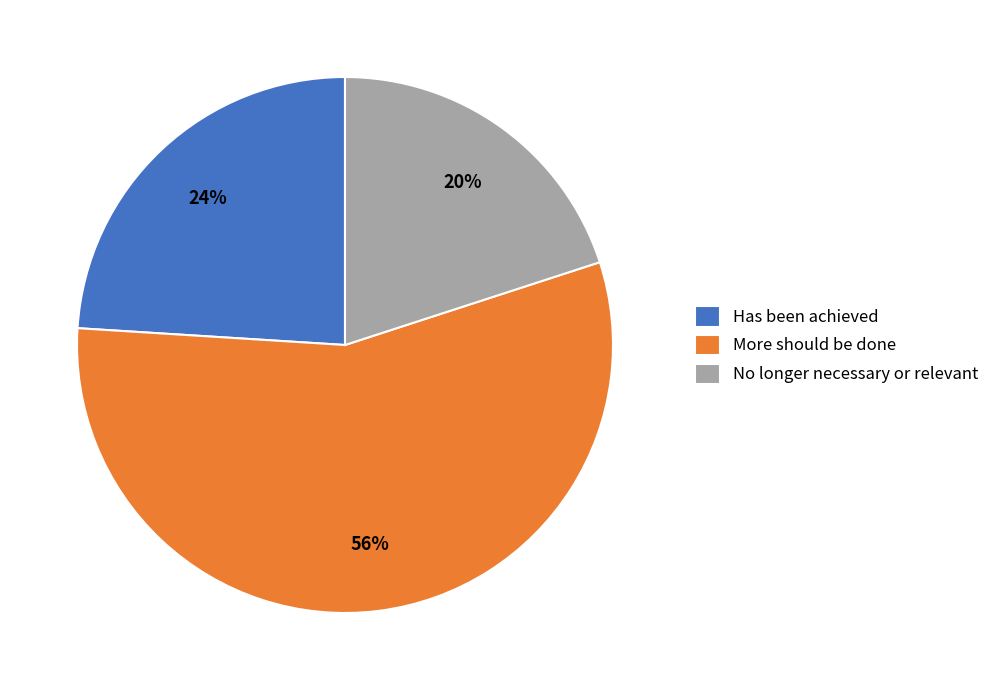

True or false: No longer necessary or relevant accounts for 30% of the total.

False